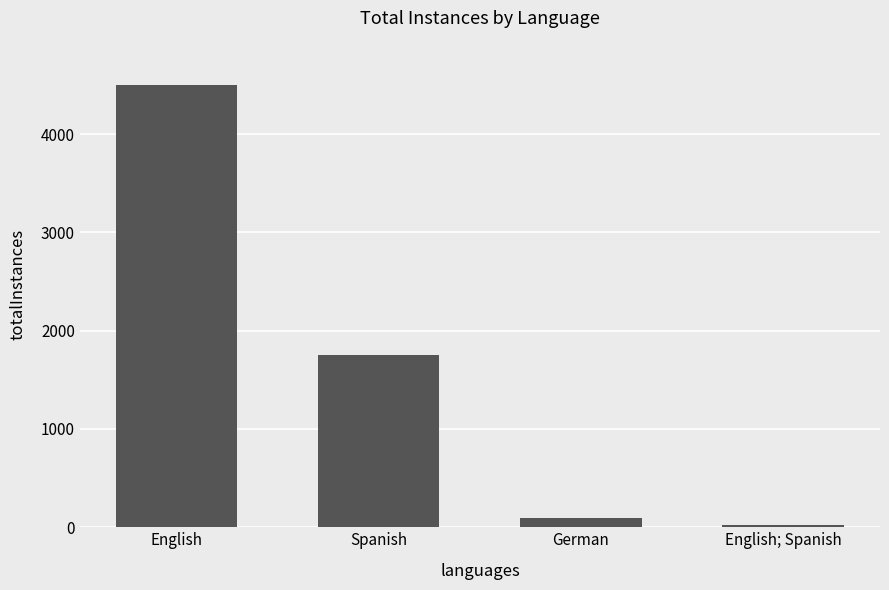

Reading left to right, extract all data points from this chart.

4501	1756	92	23